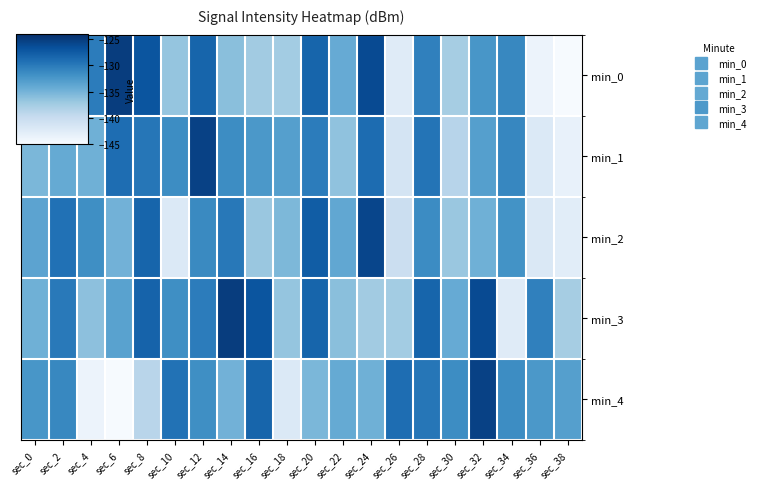

Reading right to left, what are all the values shown in this chart?

min_0: sec_38=-144.9	sec_36=-143.8	sec_34=-131.1	sec_32=-132.3	sec_30=-137.6	sec_28=-130.5	sec_26=-142.5	sec_24=-126.2	sec_22=-134.2	sec_20=-128.3	sec_18=-137.5	sec_16=-137.4	sec_14=-136.1	sec_12=-128.3	sec_10=-136.7	sec_8=-127.0	sec_6=-125.1	sec_4=-130.2	sec_2=-128.3	sec_0=-131.6
min_1: sec_38=-143.5	sec_36=-142.1	sec_34=-131.0	sec_32=-133.1	sec_30=-138.8	sec_28=-129.6	sec_26=-141.2	sec_24=-128.9	sec_22=-136.4	sec_20=-130.2	sec_18=-133.2	sec_16=-132.4	sec_14=-131.5	sec_12=-125.4	sec_10=-131.5	sec_8=-129.7	sec_6=-128.9	sec_4=-134.7	sec_2=-134.1	sec_0=-135.4
min_2: sec_38=-142.7	sec_36=-141.9	sec_34=-132.0	sec_32=-134.7	sec_30=-136.9	sec_28=-131.4	sec_26=-140.3	sec_24=-125.8	sec_22=-133.9	sec_20=-127.7	sec_18=-135.4	sec_16=-136.9	sec_14=-129.9	sec_12=-131.2	sec_10=-142.1	sec_8=-128.3	sec_6=-134.8	sec_4=-131.7	sec_2=-129.3	sec_0=-133.5
min_3: sec_38=-137.6	sec_36=-130.5	sec_34=-142.5	sec_32=-126.2	sec_30=-134.2	sec_28=-128.3	sec_26=-137.5	sec_24=-137.4	sec_22=-136.1	sec_20=-128.3	sec_18=-136.7	sec_16=-127.0	sec_14=-125.1	sec_12=-130.2	sec_10=-131.6	sec_8=-128.2	sec_6=-133.4	sec_4=-136.3	sec_2=-129.9	sec_0=-134.7
min_4: sec_38=-133.2	sec_36=-132.4	sec_34=-131.5	sec_32=-125.4	sec_30=-131.5	sec_28=-129.7	sec_26=-128.9	sec_24=-134.7	sec_22=-134.1	sec_20=-135.4	sec_18=-142.1	sec_16=-128.3	sec_14=-134.8	sec_12=-131.7	sec_10=-129.3	sec_8=-138.9	sec_6=-144.9	sec_4=-143.8	sec_2=-131.1	sec_0=-132.3